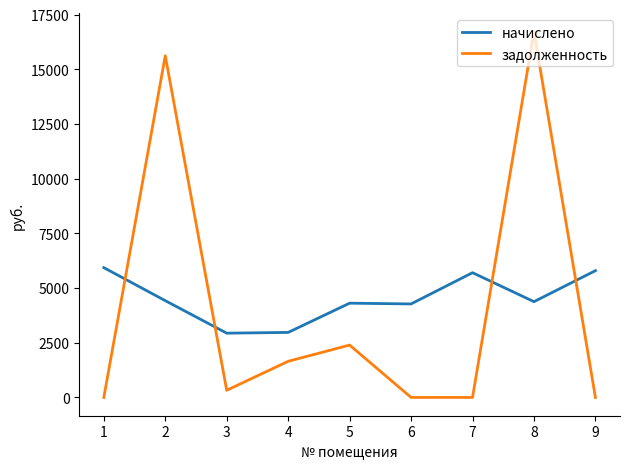

Which series has the widest spread of values?

задолженность